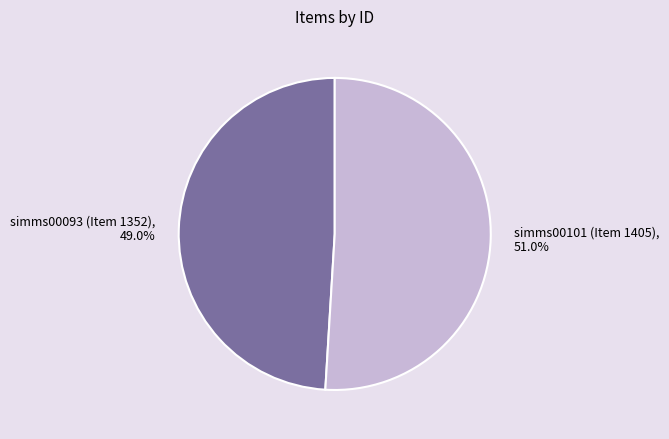

Is there any slice that represents more than half of the pie?

Yes